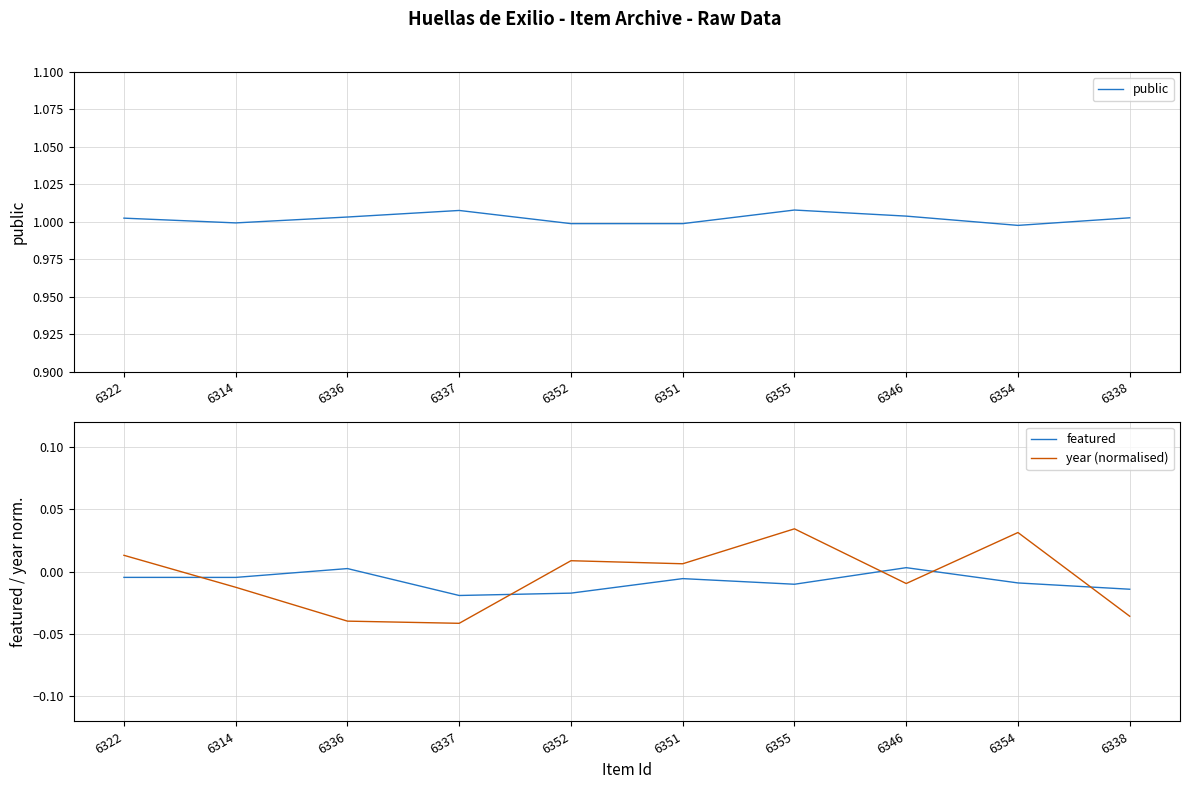

Reading left to right, extract all data points from this chart.

public: 6322=1.0	6314=1.0	6336=1.0	6337=1.0	6352=1.0	6351=1.0	6355=1.0	6346=1.0	6354=1.0	6338=1.0
featured: 6322=-0.0	6314=-0.0	6336=0.0	6337=-0.0	6352=-0.0	6351=-0.0	6355=-0.0	6346=0.0	6354=-0.0	6338=-0.0
year (normalised): 6322=0.0	6314=-0.0	6336=-0.0	6337=-0.0	6352=0.0	6351=0.0	6355=0.0	6346=-0.0	6354=0.0	6338=-0.0